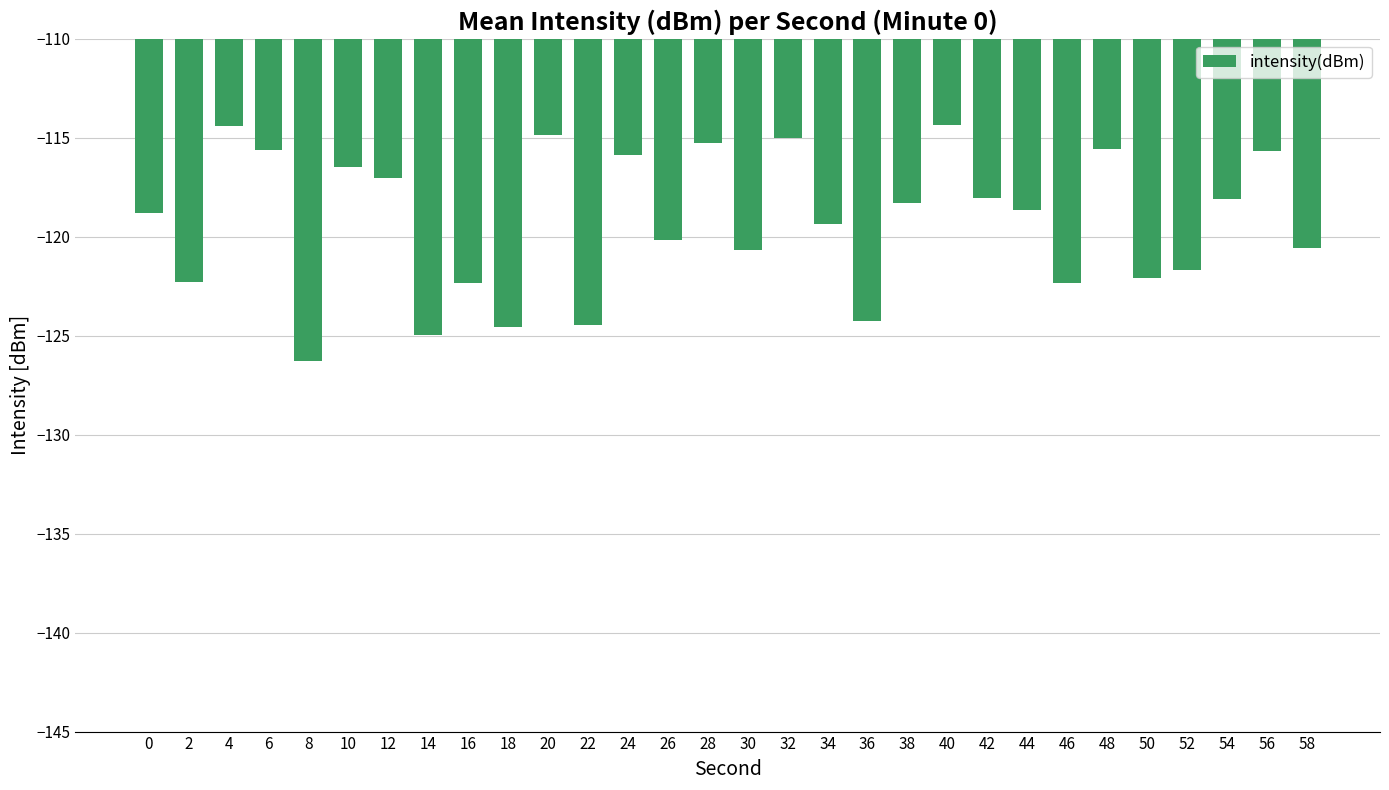

Read the value at 32.

-115.0